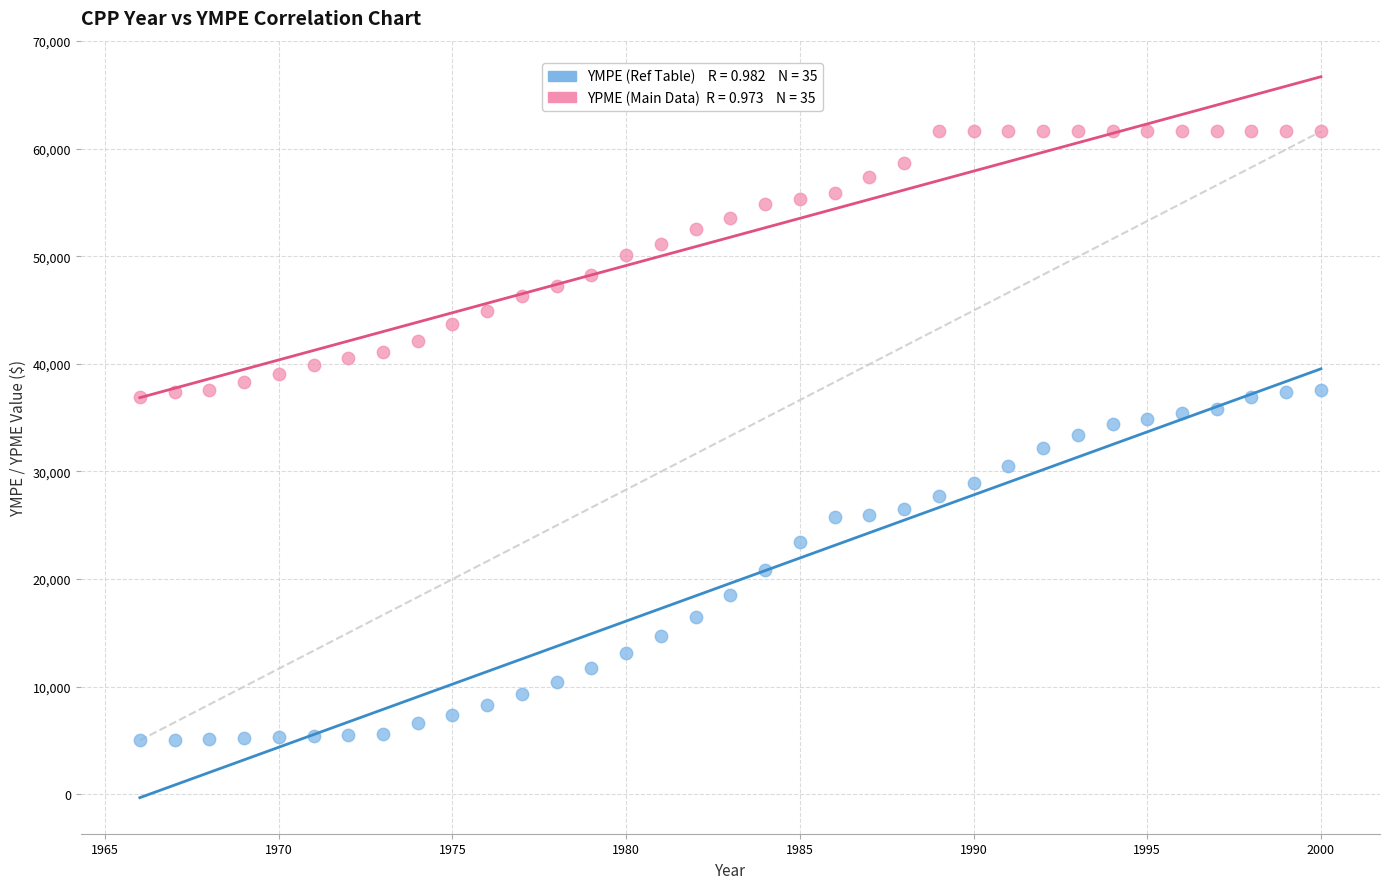

Across all data points, what is the range of Y values (max minus min)?

56600